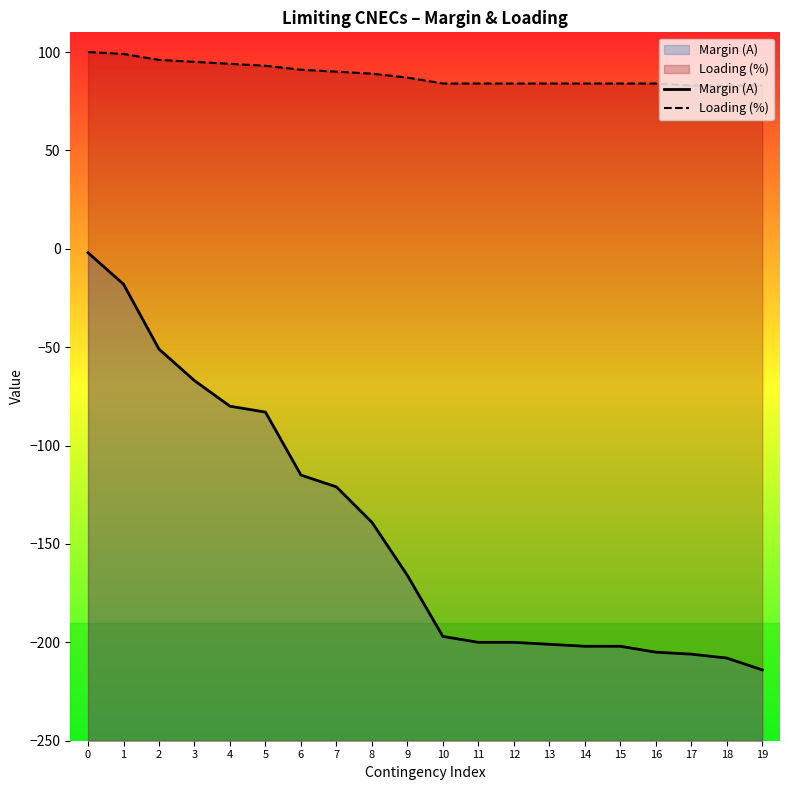

What is the total value across all series at 6?

-24